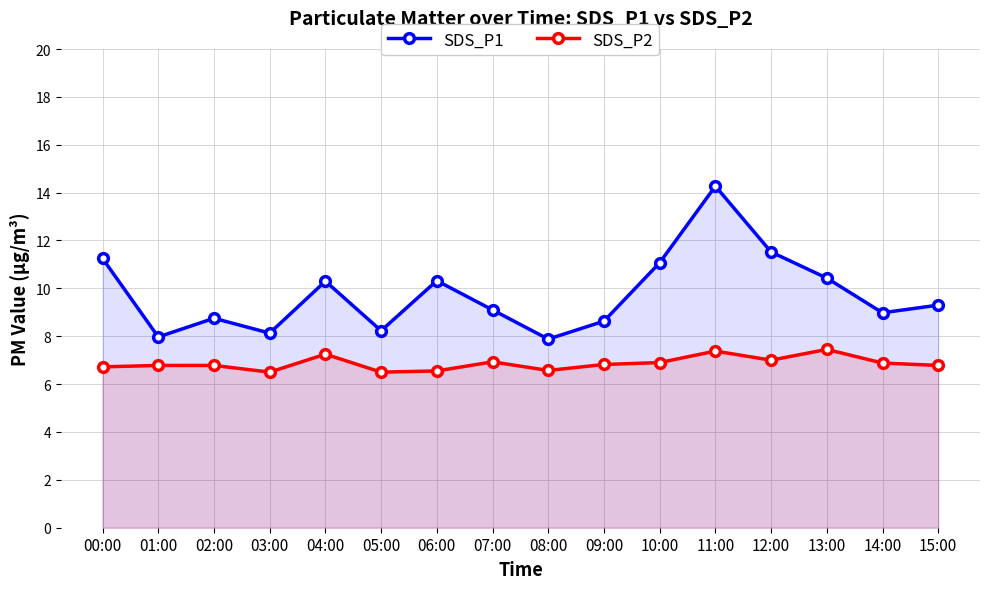

True or false: SDS_P2 has more than 2 points higher than both neighbors.

True